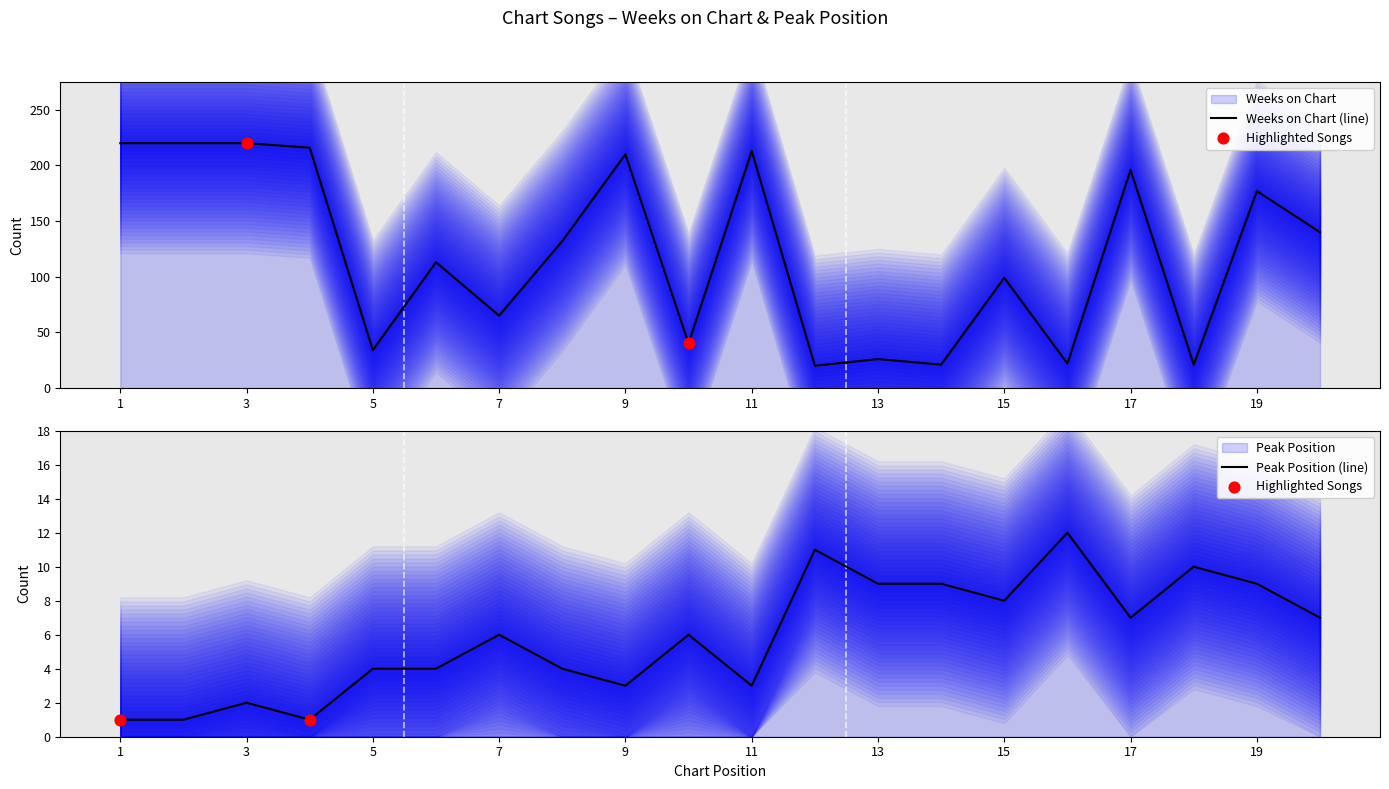

What are all the series names shown in the legend?

Weeks on Chart, Peak Position